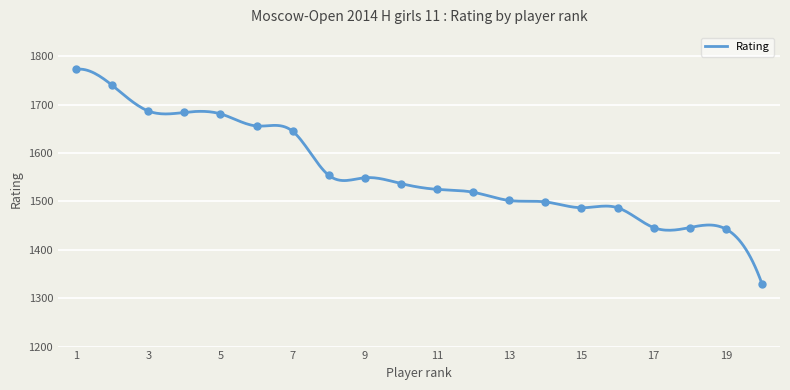

Which has a higher value, 10 or 2?

2